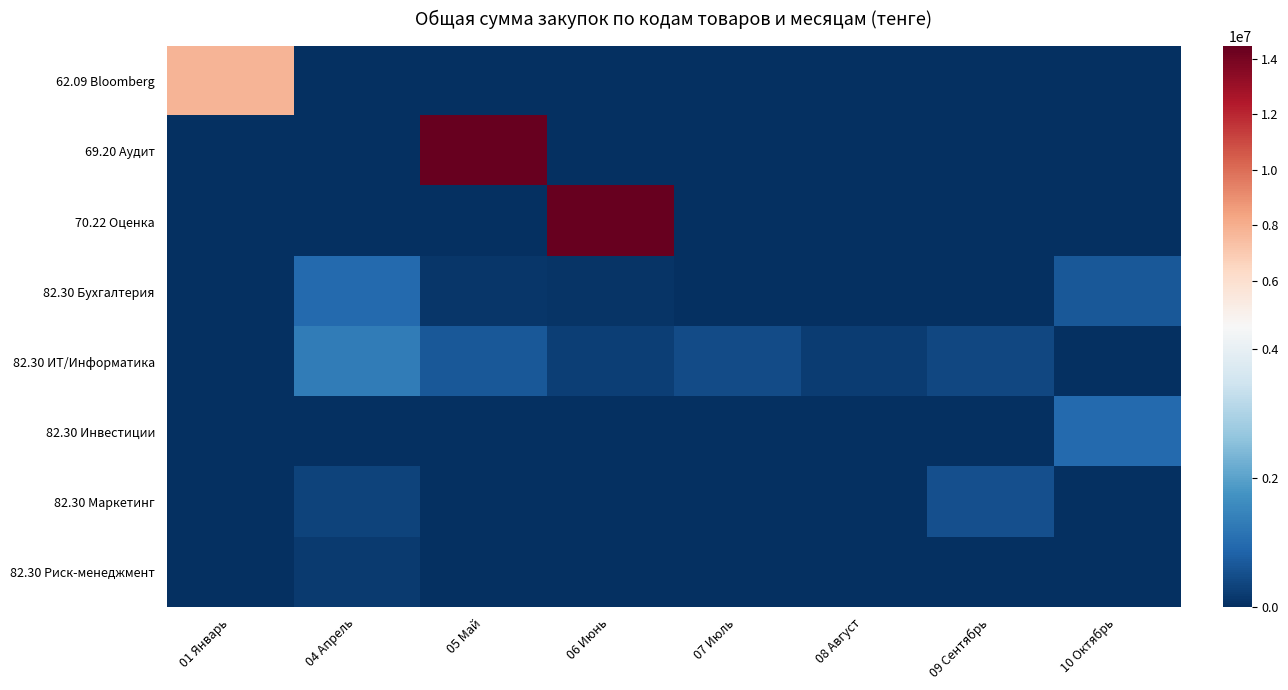

What is the total value across all series at 10 Октябрь?

1639093.4